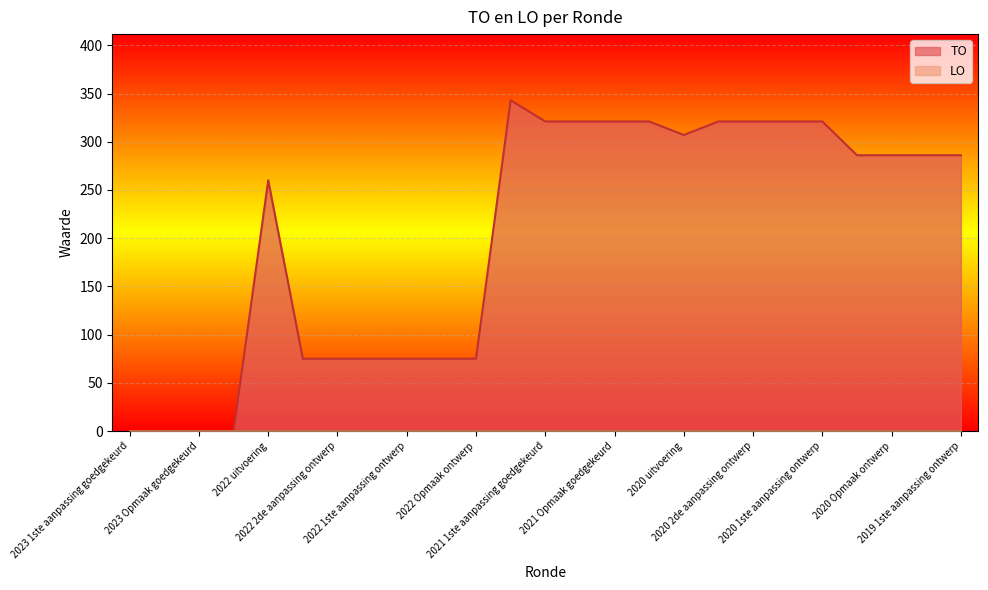

What is the difference between the second highest and second lowest values?

321